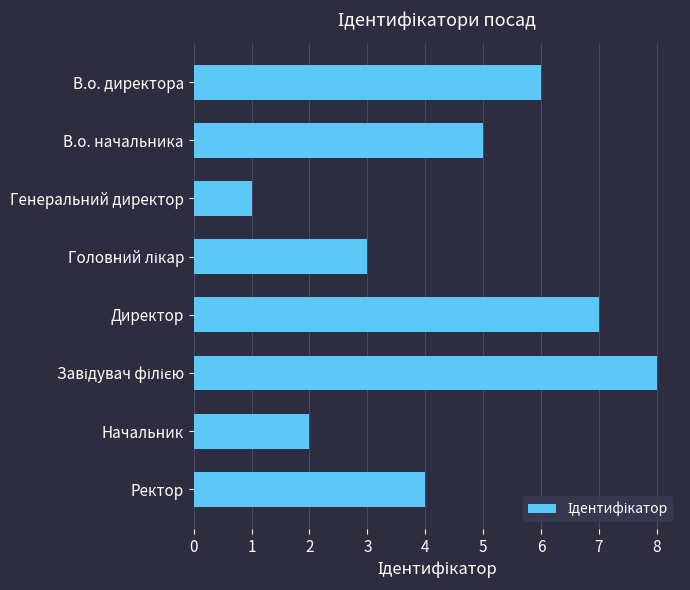

Is it true that the value at Генеральний директор is 0?

False